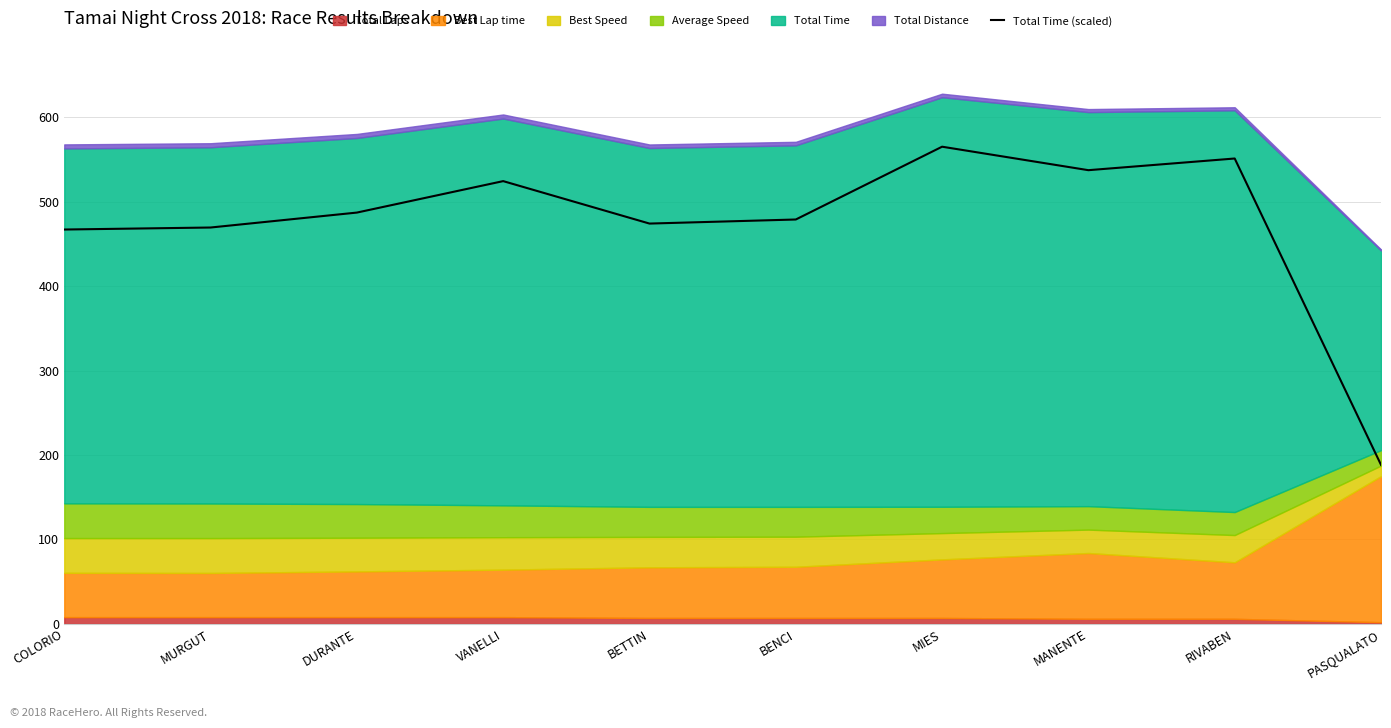

What is the label of the 7th point from the right?

VANELLI